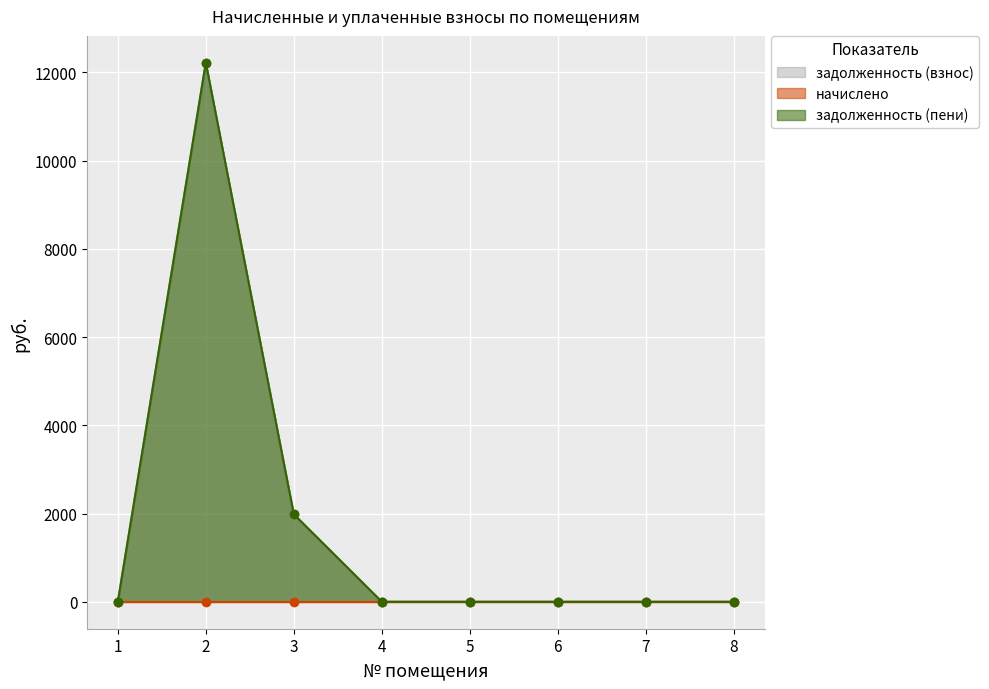

Rank the categories by задолженность (пени) value from highest to lowest.

2, 3, 1, 4, 5, 6, 7, 8